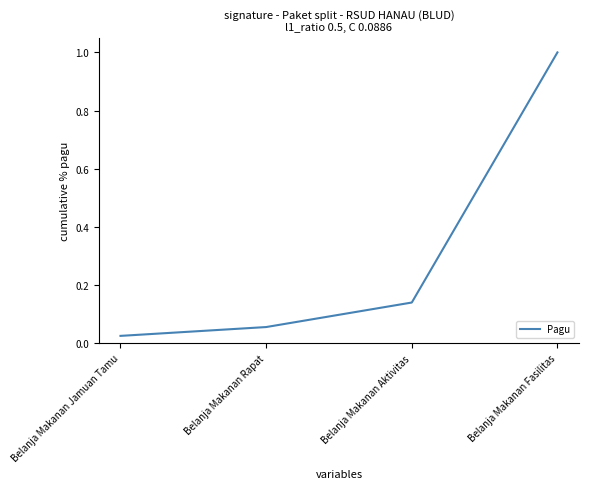

What is the difference between the values at Belanja Makanan Fasilitas and Belanja Makanan Rapat?

0.9